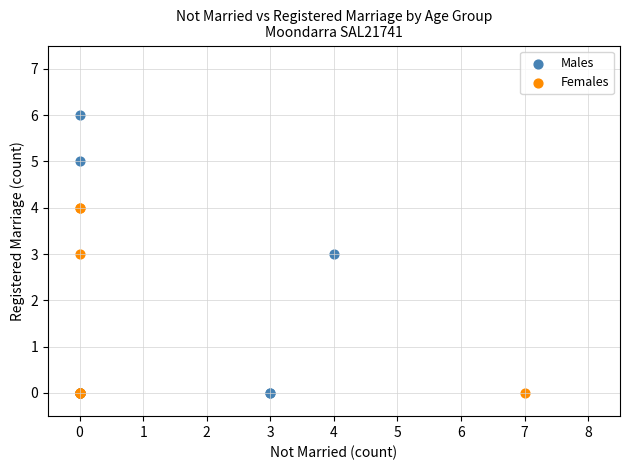

Which series contains the highest Y value?

Males